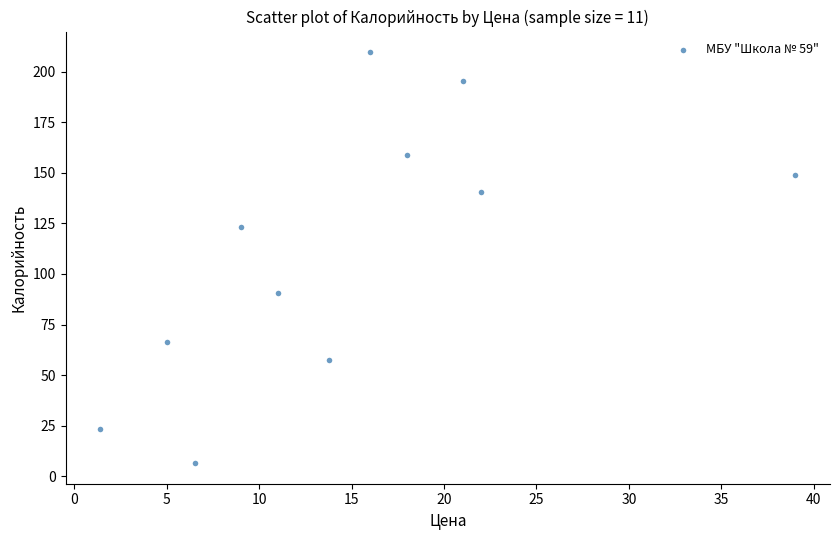

What is the average Y value?

111.0